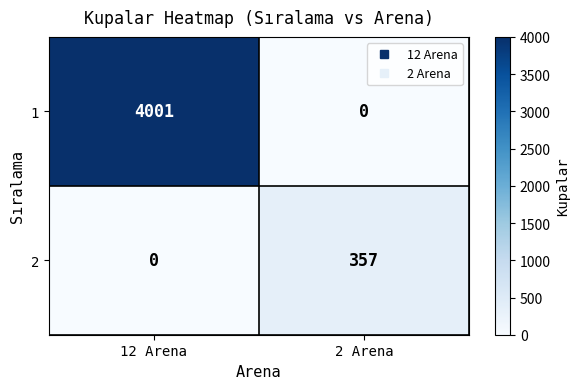

List the series in order of their overall mean, lowest first.

2, 1